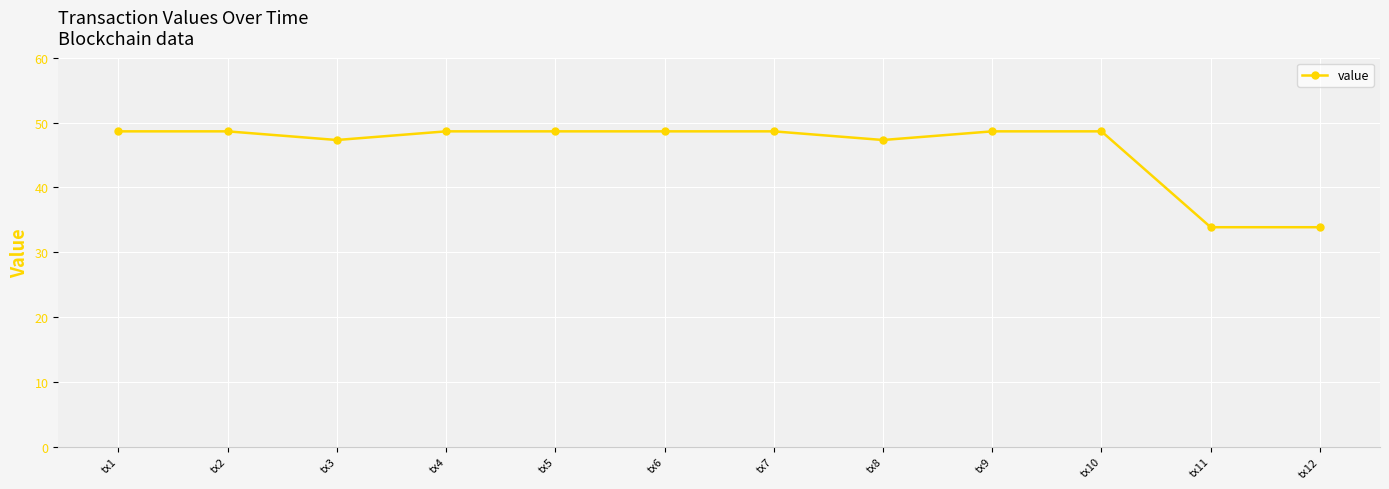

True or false: the data shows 23.2 at tx10.

False